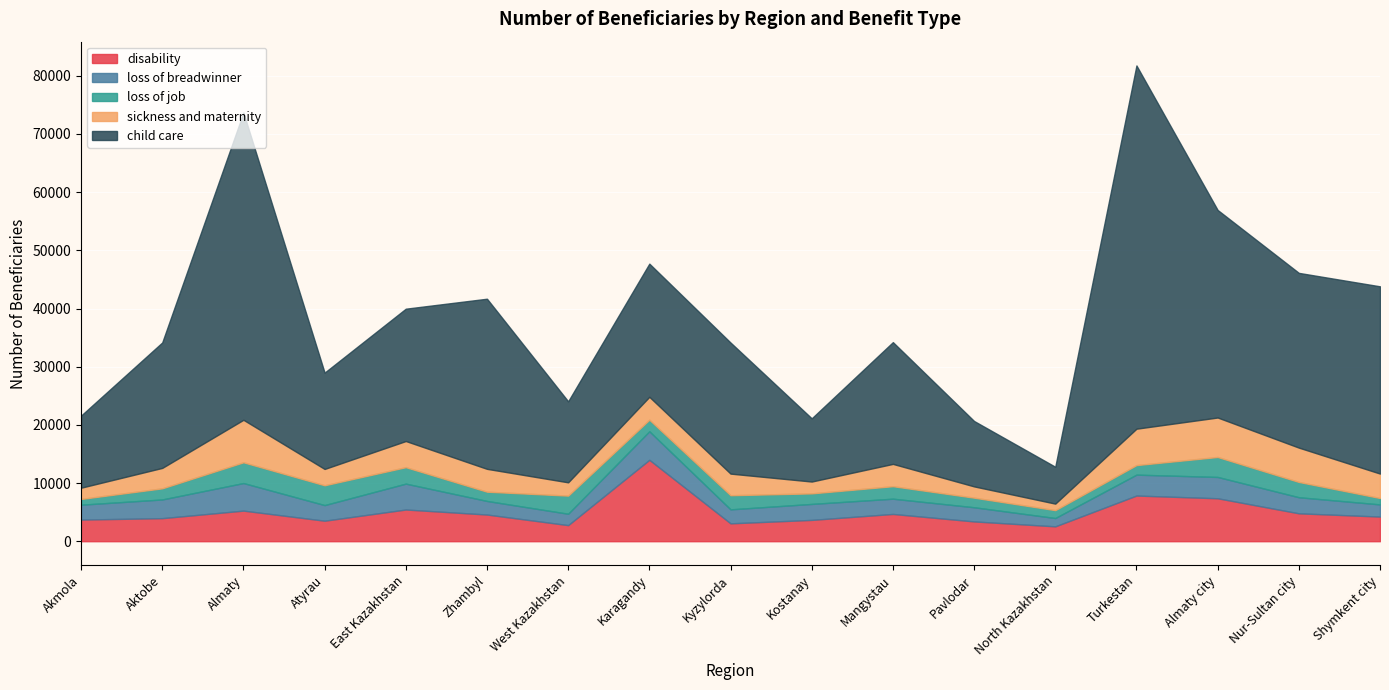

True or false: loss of breadwinner and child care intersect in this chart.

False